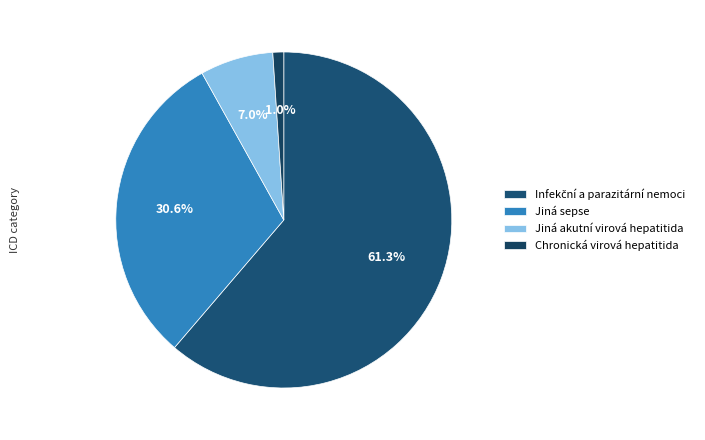

Rank the categories by value from highest to lowest.

Infekční a parazitární nemoci, Jiná sepse, Jiná akutní virová hepatitida, Chronická virová hepatitida